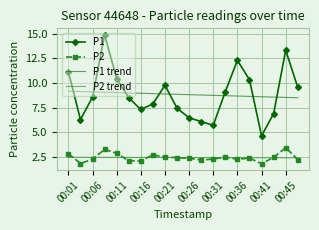

What is the highest value of the P1 trend series?

9.2